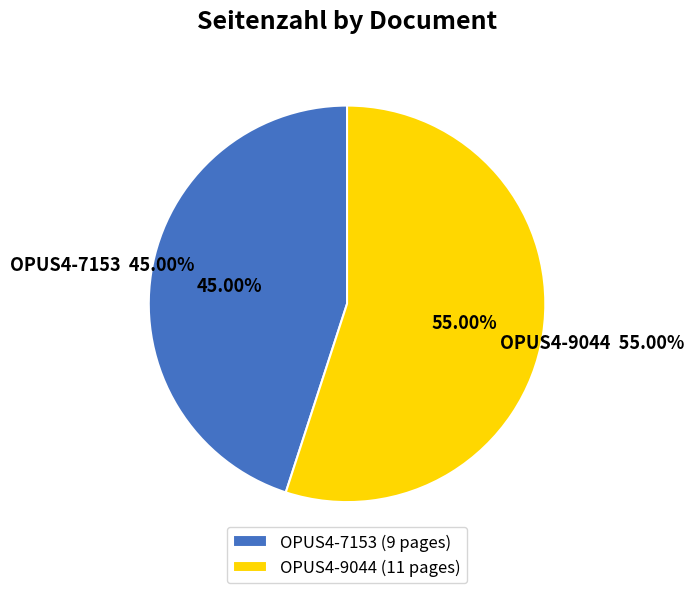

To the nearest percent, what portion does OPUS4-7153 represent?

45%